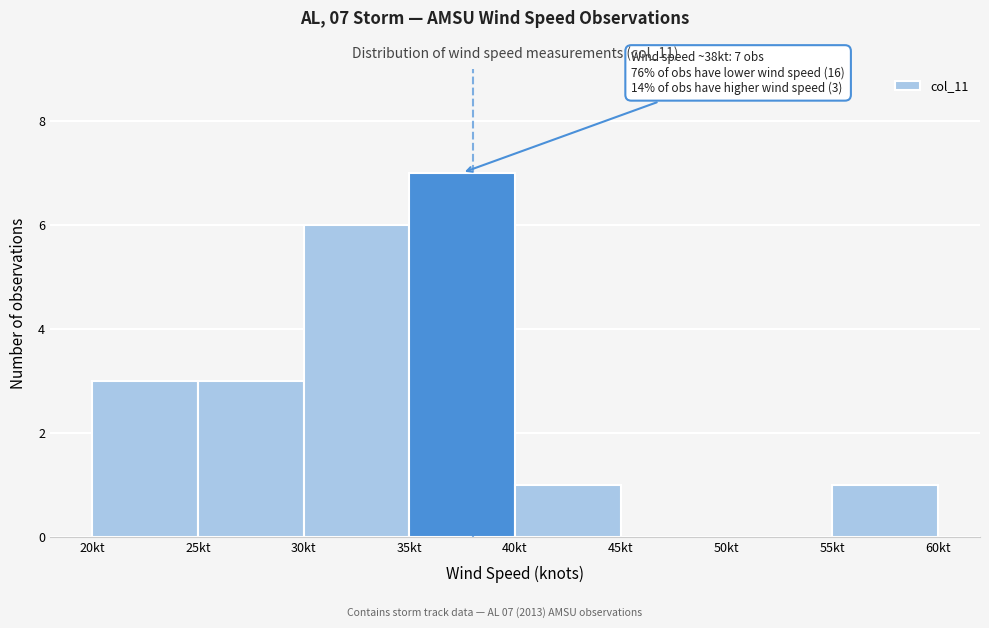

Over which range of the x-axis is the bar tallest?

35 to 40